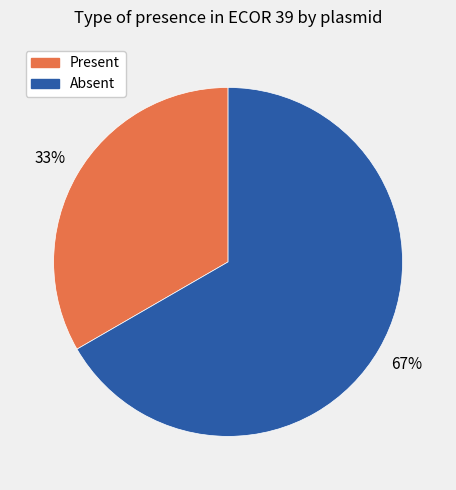

To the nearest percent, what is the average slice percentage?

50%